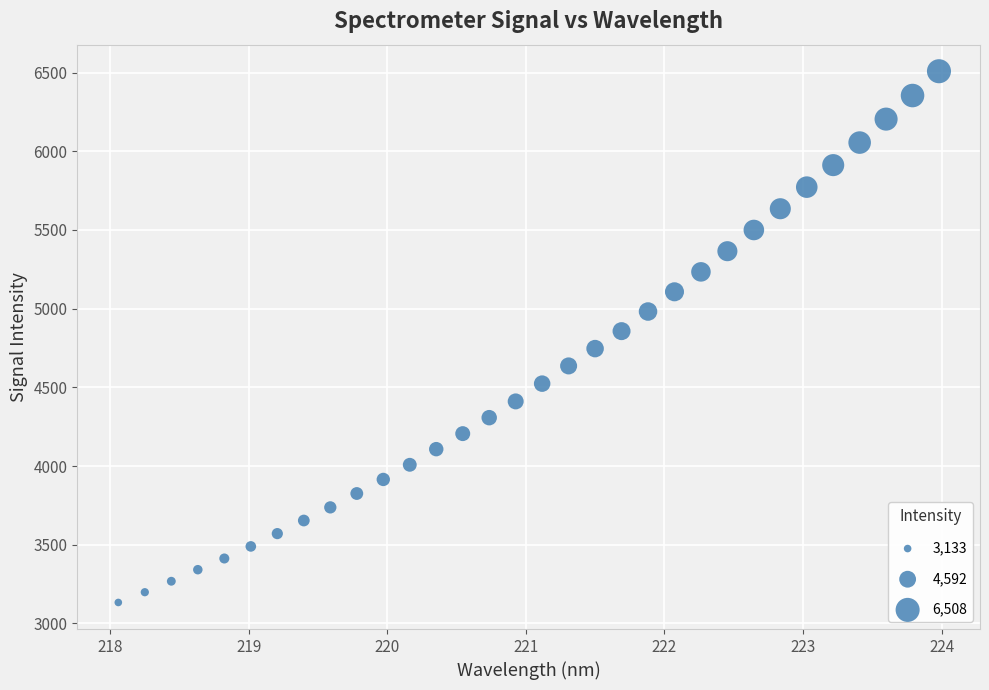

What is the range of X values (max minus min)?

5.9